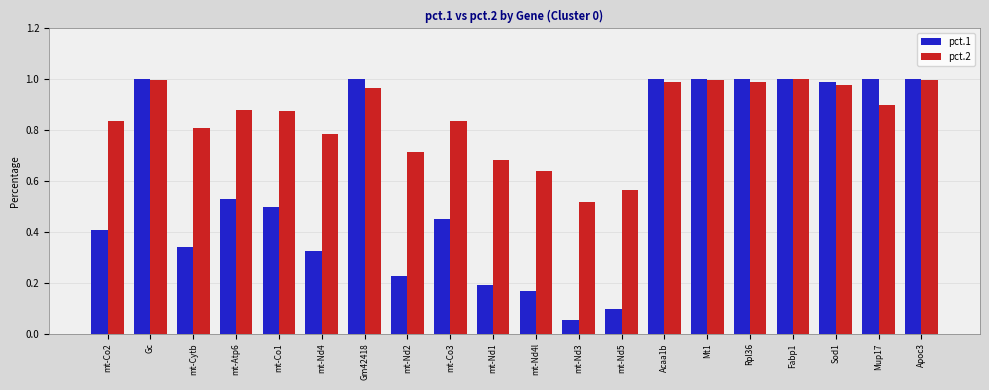

How many bars are there in each group?

2